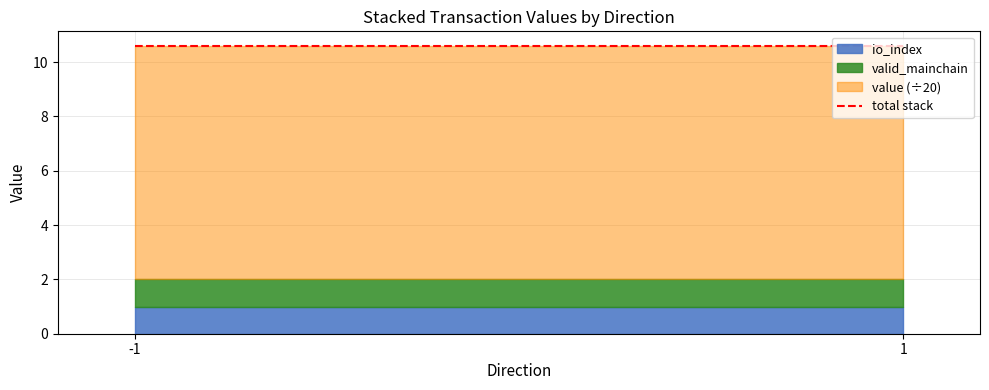

The value of value at -1 is 172.0. True or false?

True